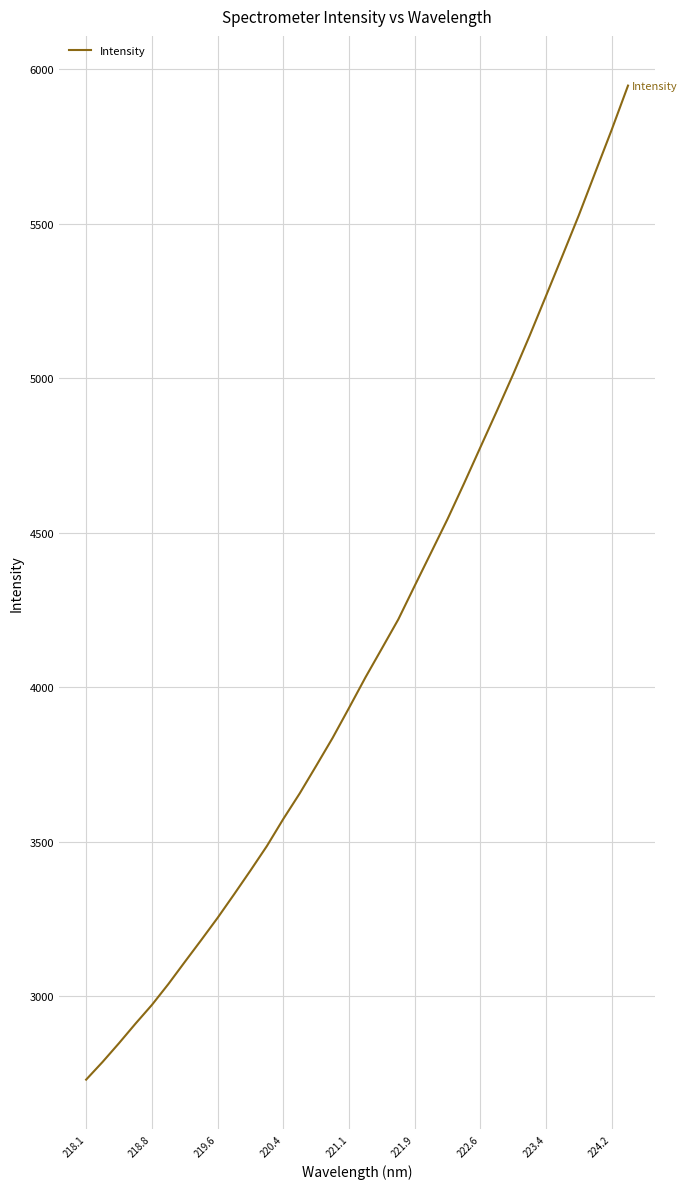

What is the greatest value displayed?

5946.5